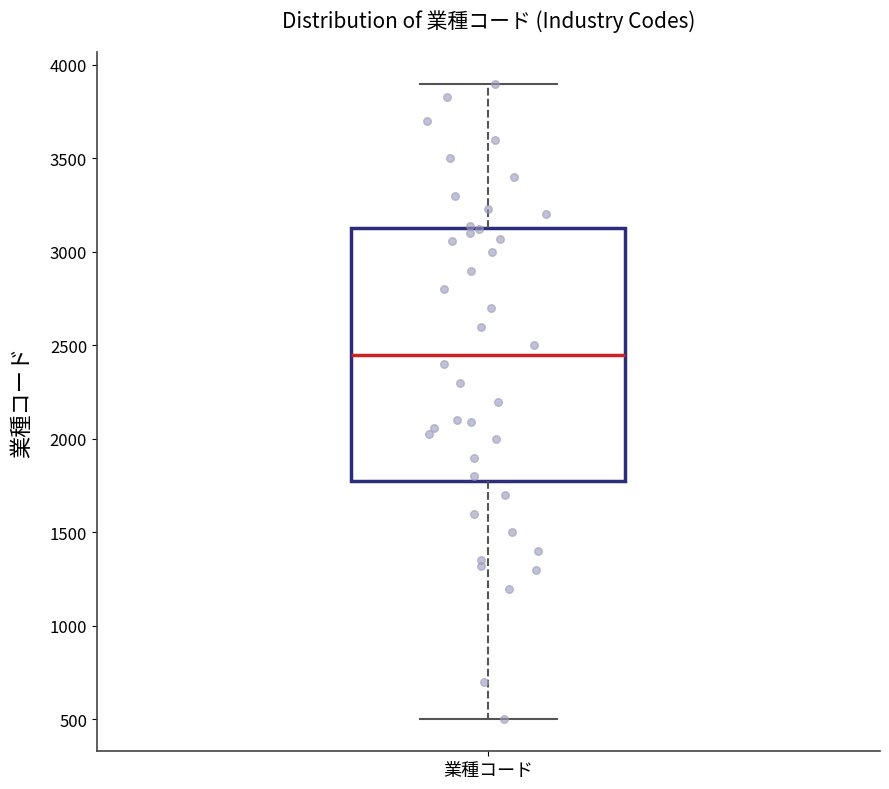

Transcribe this box plot: give where the median line is, the range the box spans, and where the two whiskers end, as read against the y-axis. The values are not printed on the chart, so give them approximately, as read against the axis.

median 2450, box 1800 to 3150, whiskers 500 to 3900